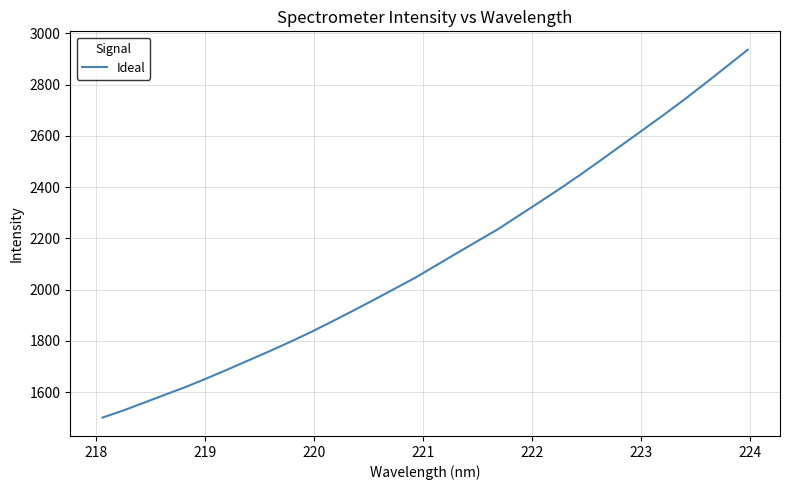

What is the difference between the maximum and minimum values?

1435.4